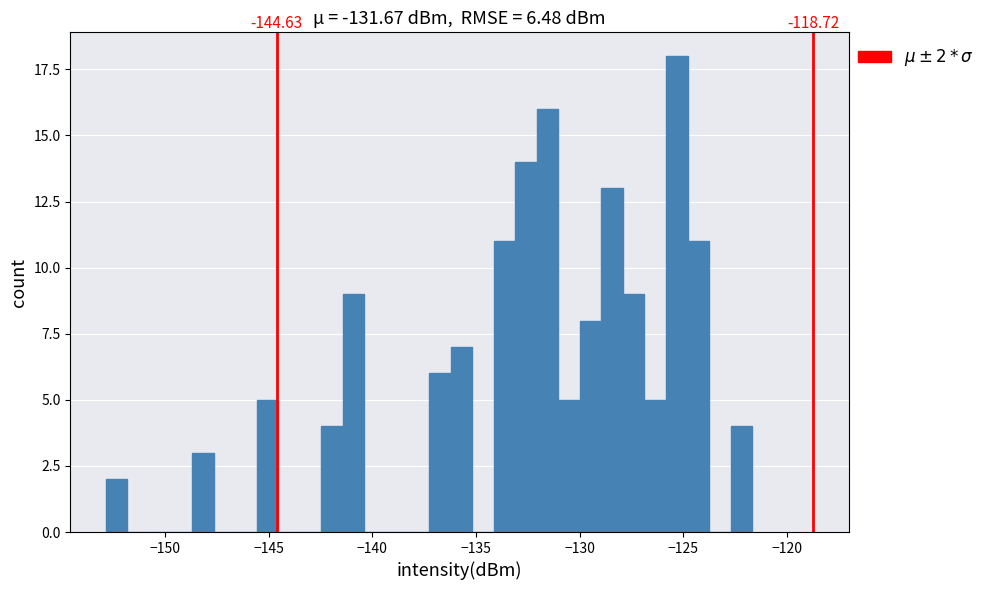

Read against the x-axis, roughly where is the centre of the tallest bar?

-125.5